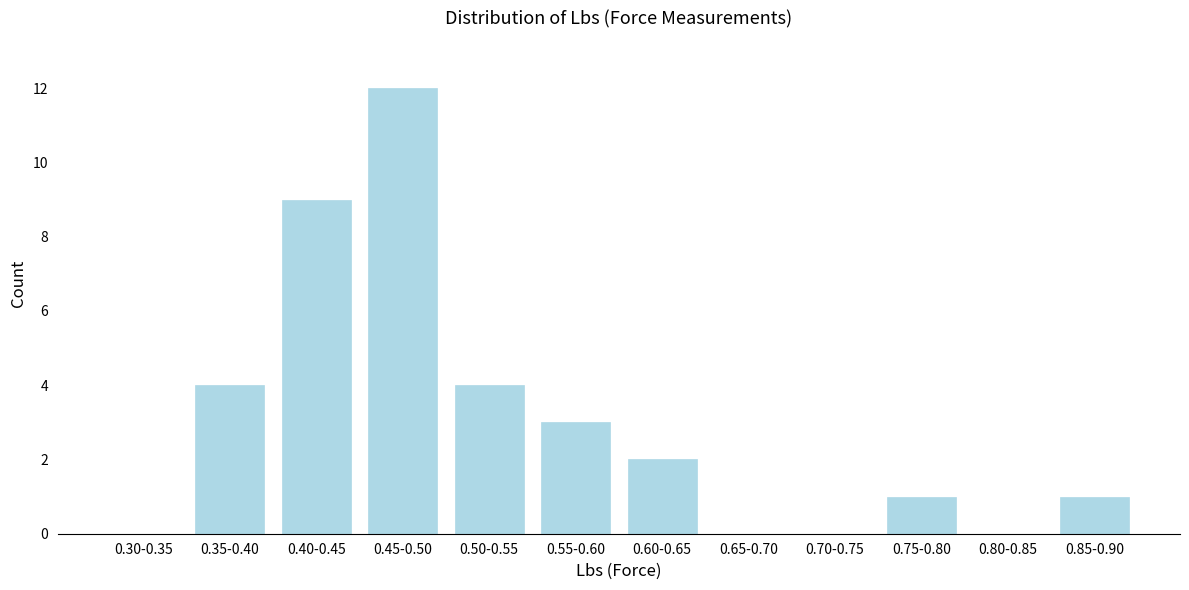

Reading left to right, extract all data points from this chart.

0.30-0.35=0	0.35-0.40=4	0.40-0.45=9	0.45-0.50=12	0.50-0.55=4	0.55-0.60=3	0.60-0.65=2	0.65-0.70=0	0.70-0.75=0	0.75-0.80=1	0.80-0.85=0	0.85-0.90=1